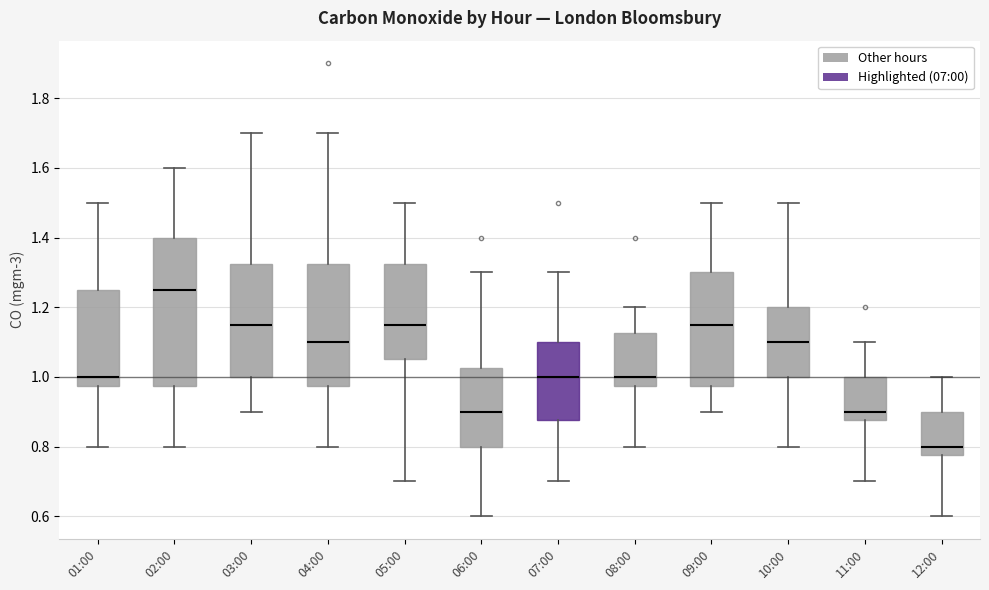

Where is the lower edge of the box for 05:00 on the y-axis? The values are not printed on the chart, so give them approximately, as read against the axis.

1.06